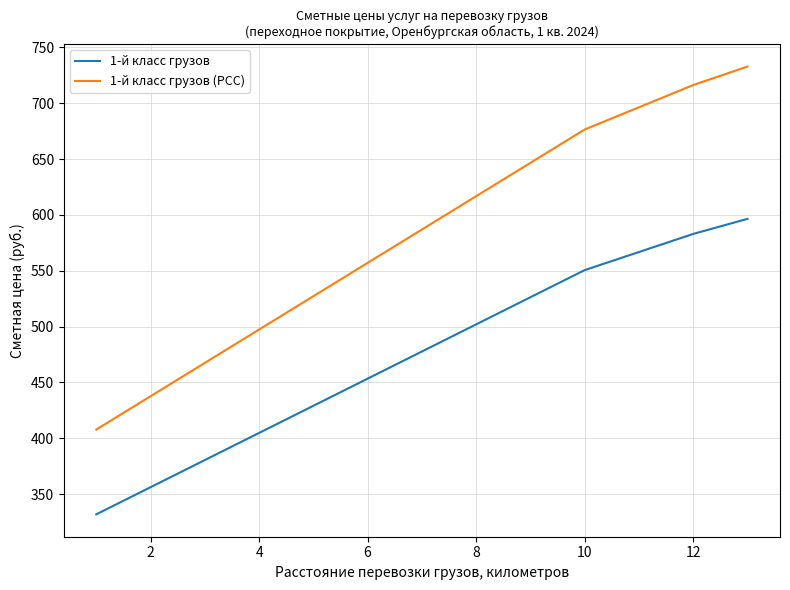

Rank the series by their average value, from highest to lowest.

1-й класс грузов (РСС), 1-й класс грузов